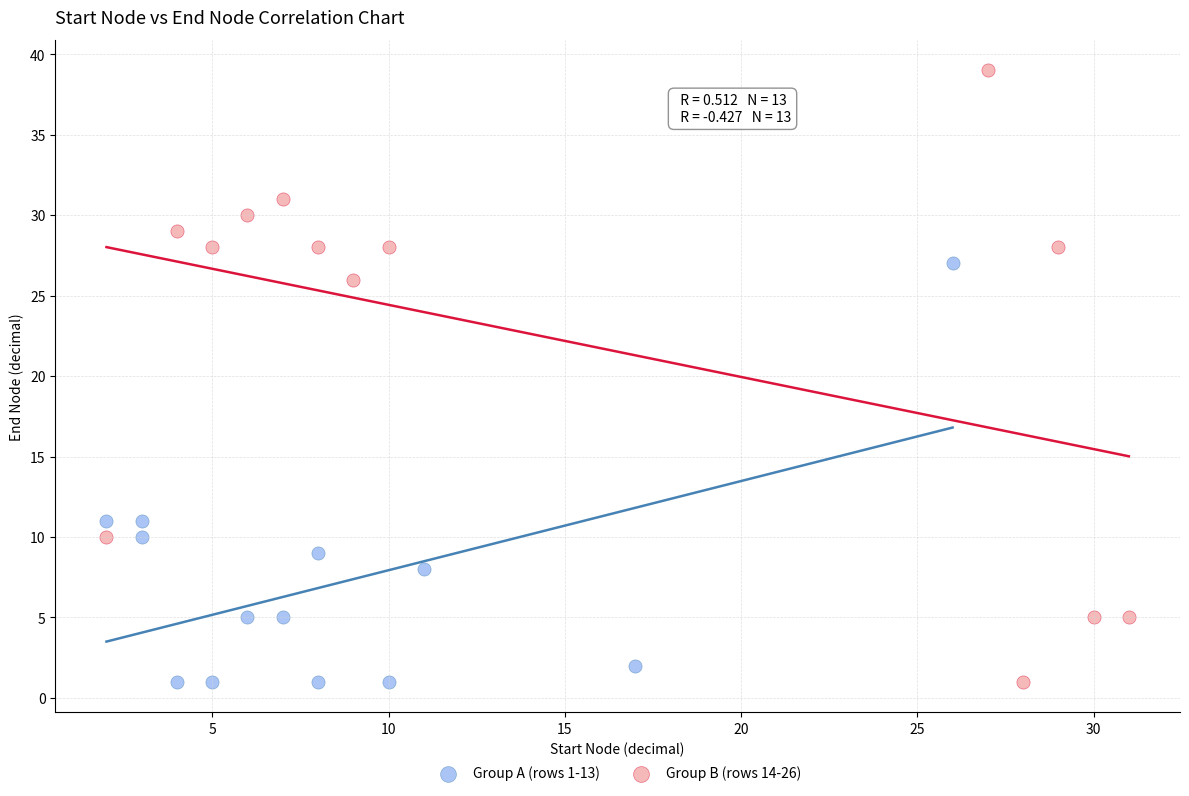

Which series has the widest spread of Y values?

Group B (rows 14-26)